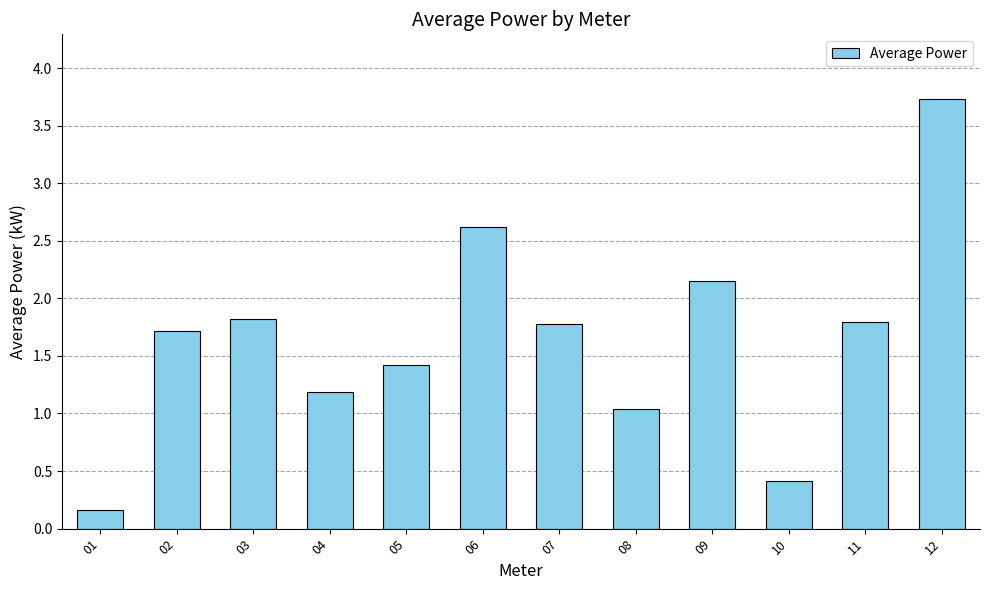

True or false: the data shows 1.2 at 04.

True